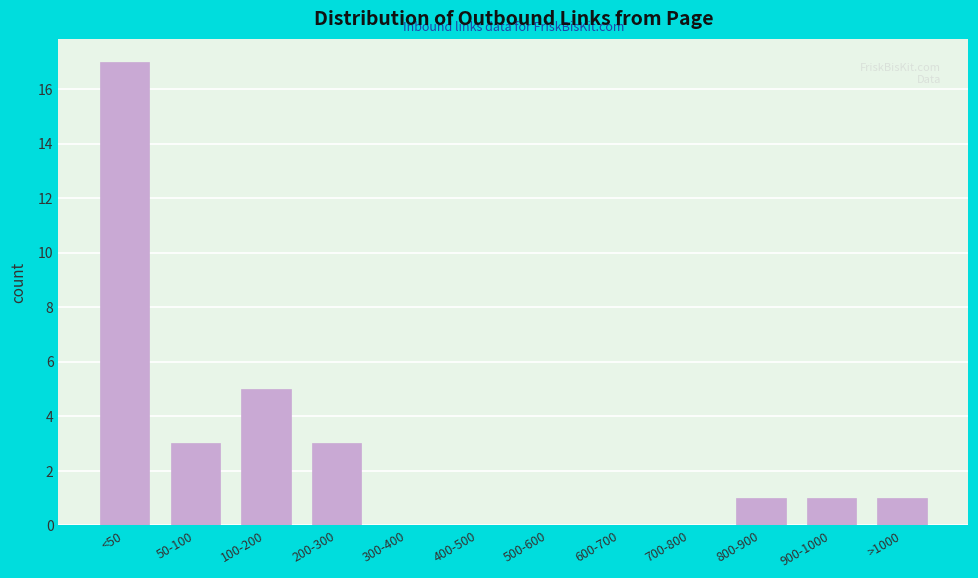

Reading left to right, what are all the values shown in this chart?

<50=17	50-100=3	100-200=5	200-300=3	300-400=0	400-500=0	500-600=0	600-700=0	700-800=0	800-900=1	900-1000=1	>1000=1